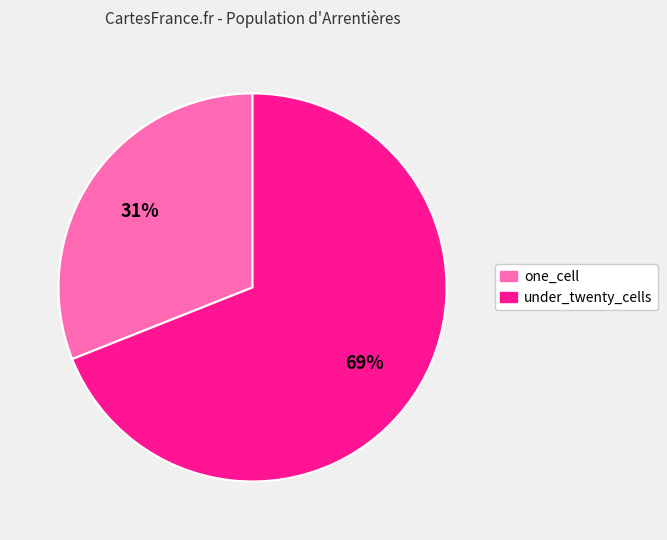

To the nearest percent, what is the difference between the largest and smallest slice percentages?

38%